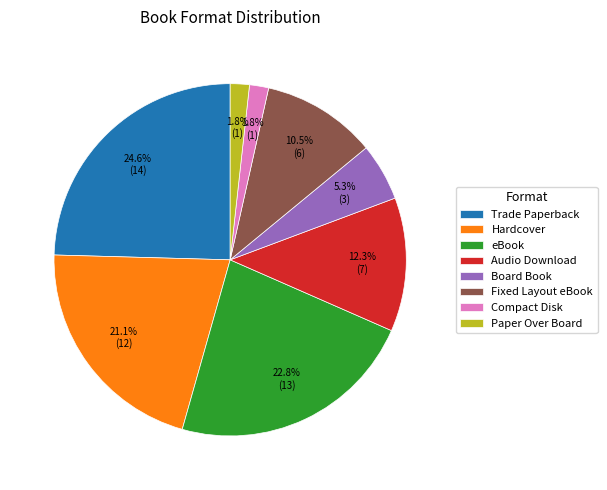

Does Board Book account for over 50% of the chart?

No